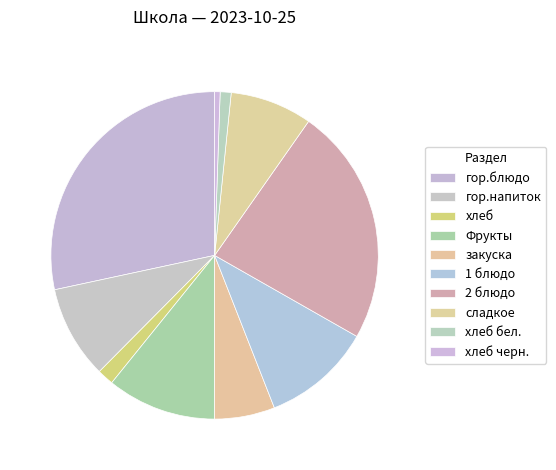

True or false: гор.блюдо accounts for 22% of the total.

False